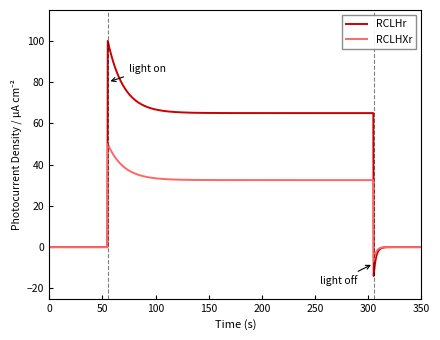

Which series has the largest range (max minus min)?

RCLHr